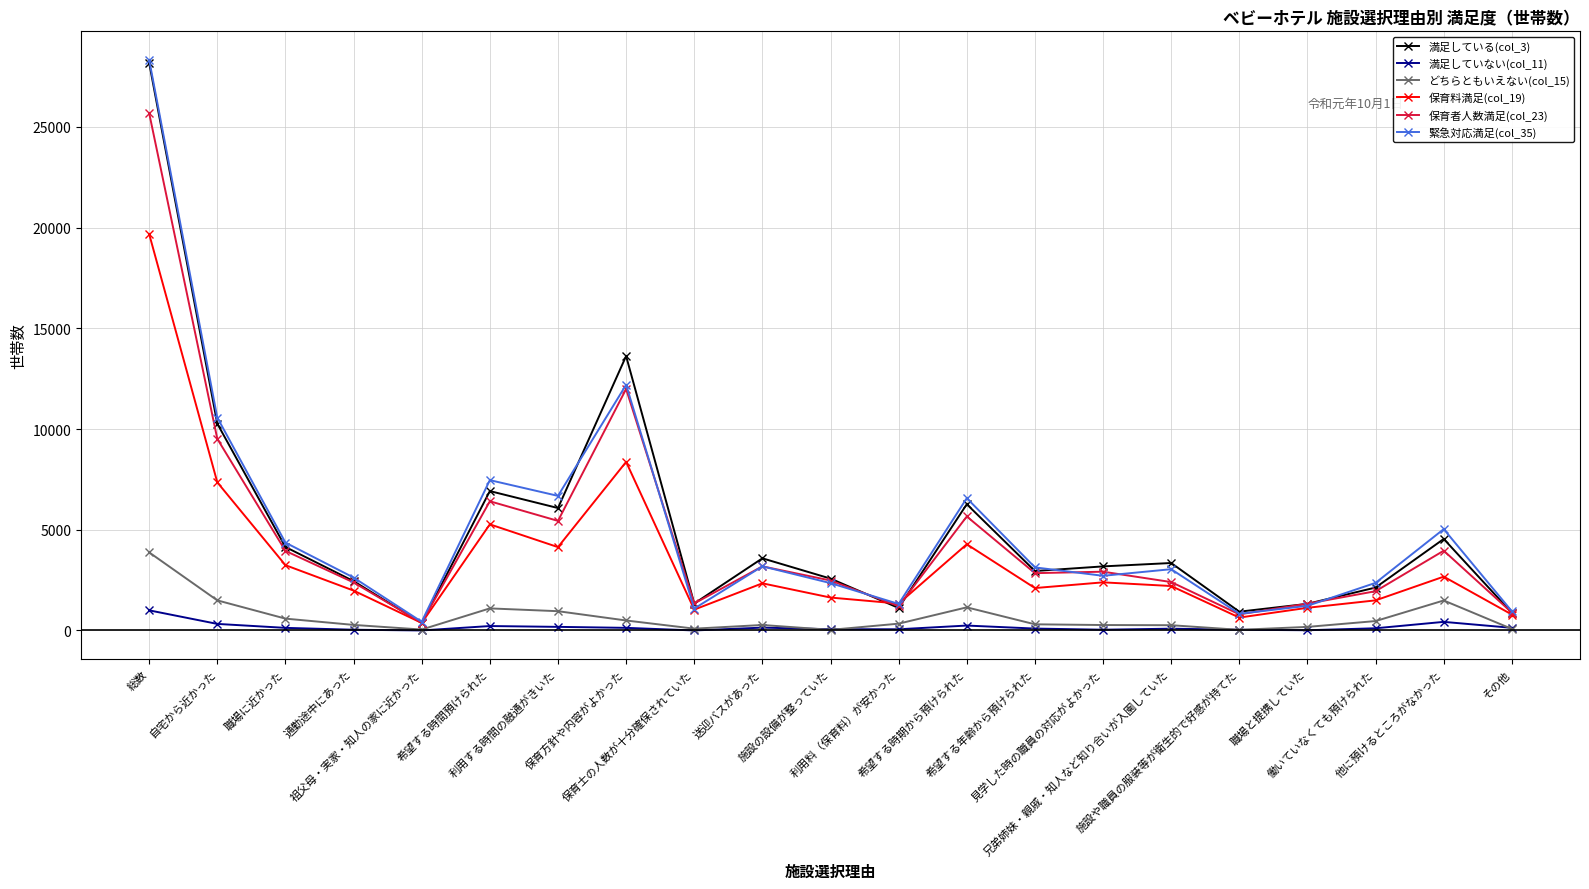

What is the average value of the 保育者人数満足(col_23) series?

4605